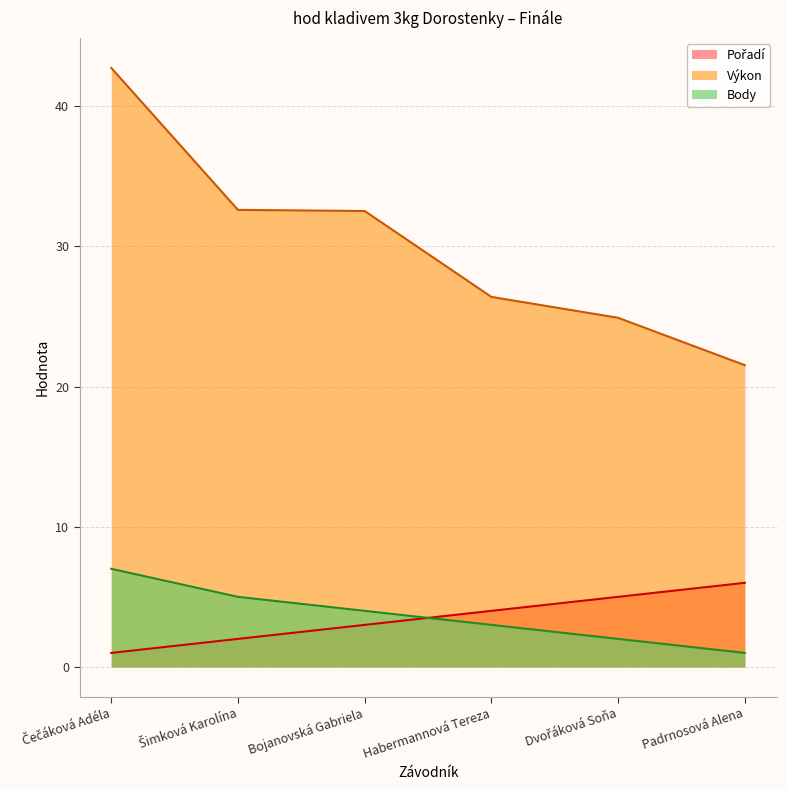

True or false: Výkon has more than 0 interior local peaks.

False